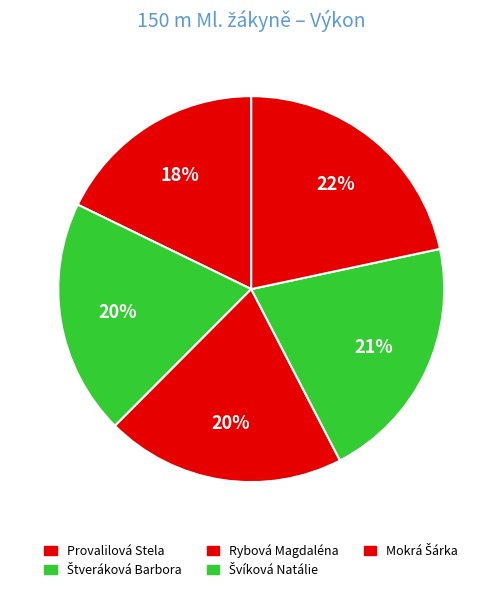

True or false: Švíková Natálie accounts for 21% of the total.

True